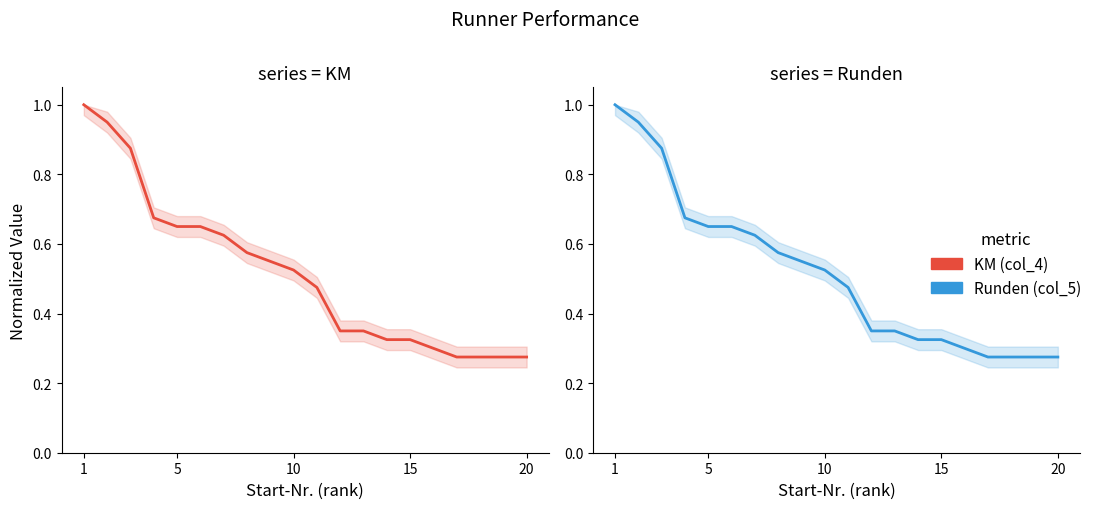

What is the sum of the Runden (col_5) values at 1 and 10?

1.5